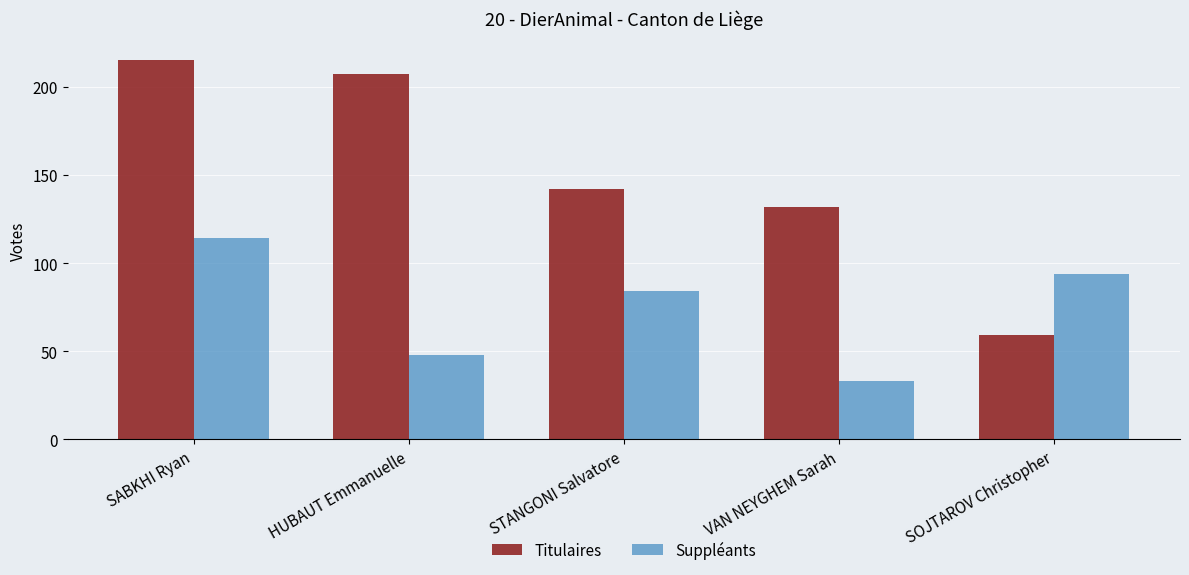

Count the number of categories in the chart.

5